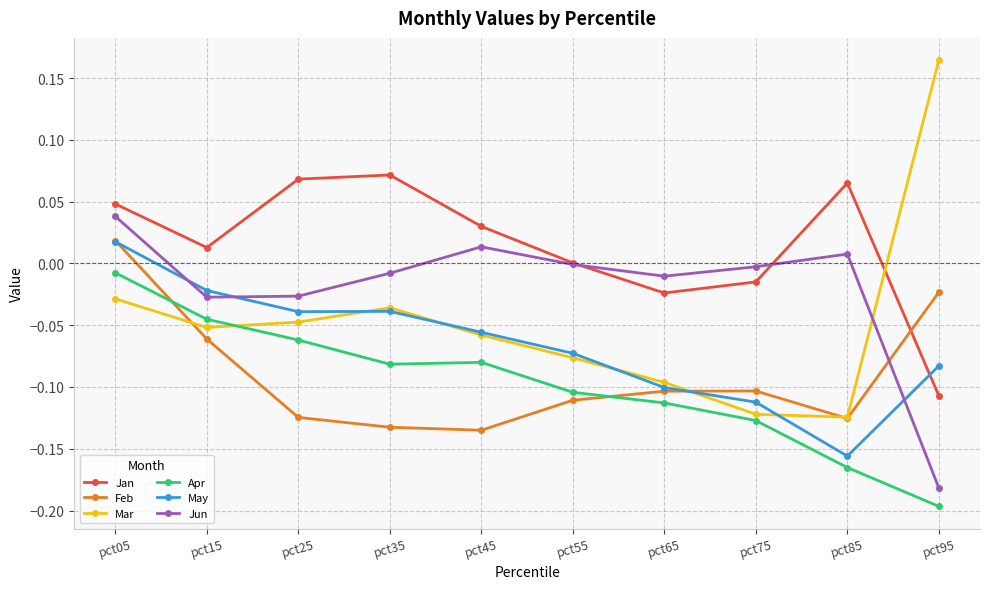

True or false: Apr and Jan cross at least once.

False